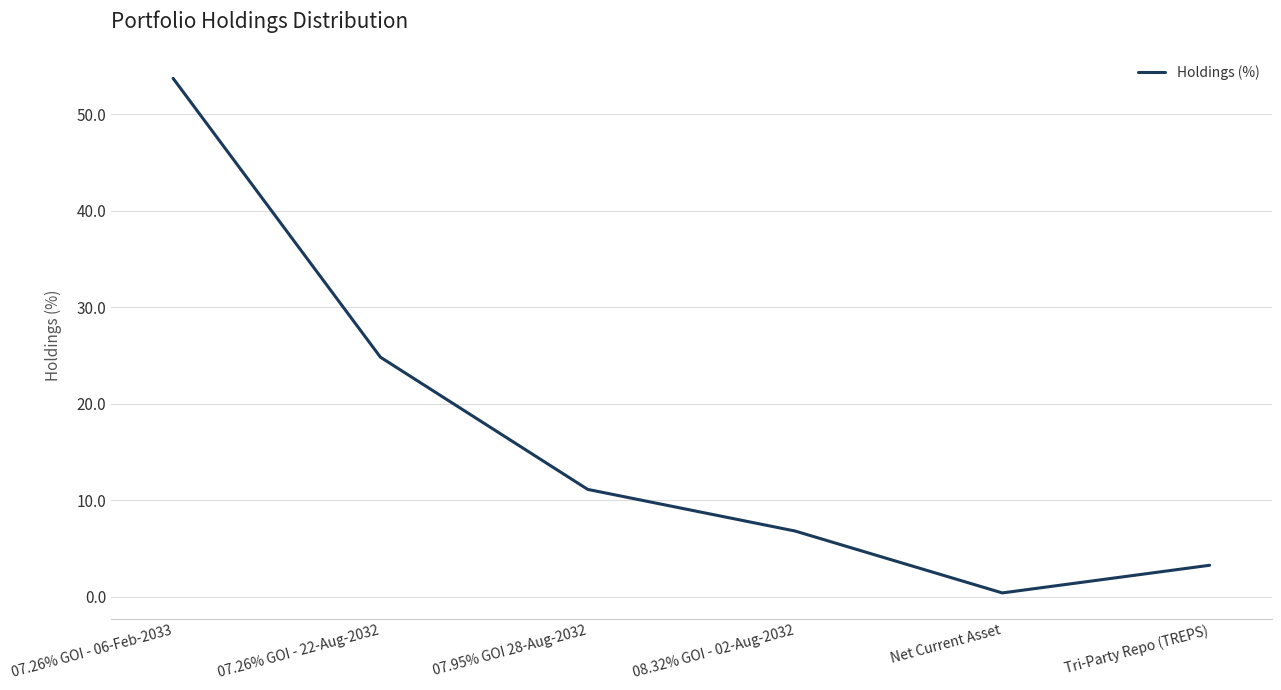

Rank the categories by value from highest to lowest.

07.26% GOI - 06-Feb-2033, 07.26% GOI - 22-Aug-2032, 07.95% GOI 28-Aug-2032, 08.32% GOI - 02-Aug-2032, Tri-Party Repo (TREPS), Net Current Asset